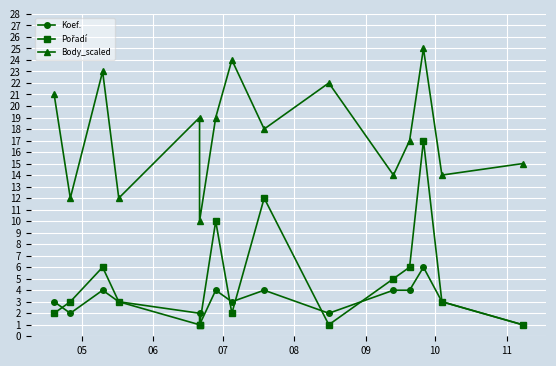

What is the sum of all Koef. values?

46